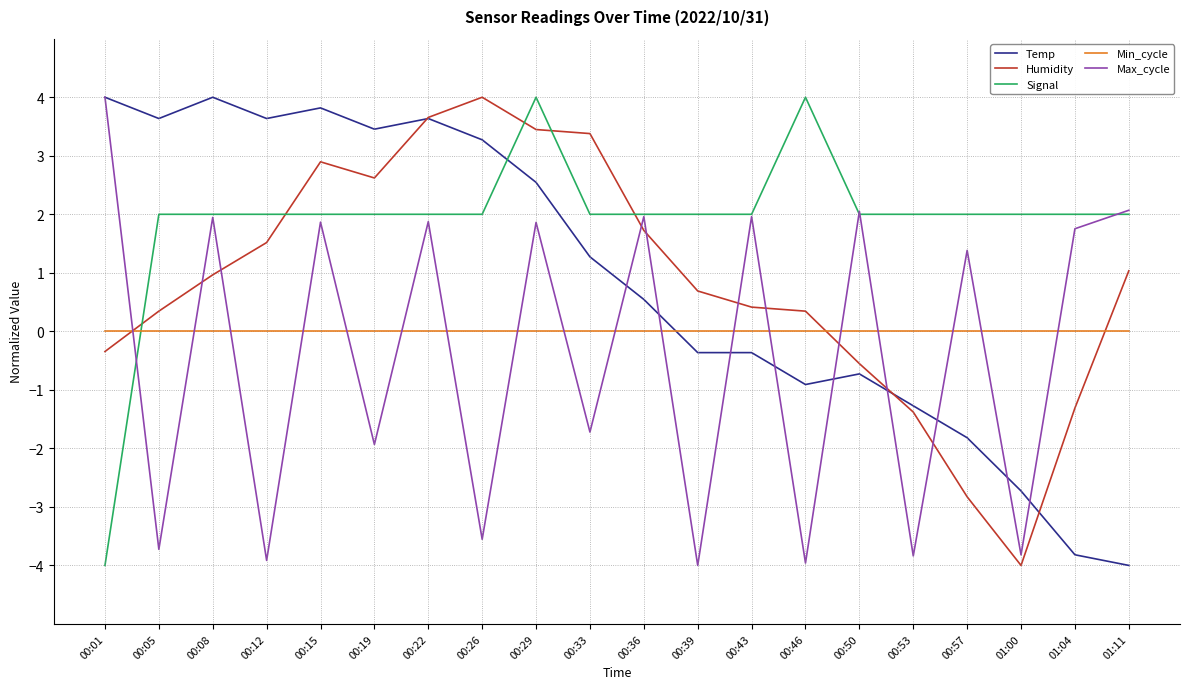

What are all the series names shown in the legend?

Temp, Humidity, Signal, Min_cycle, Max_cycle